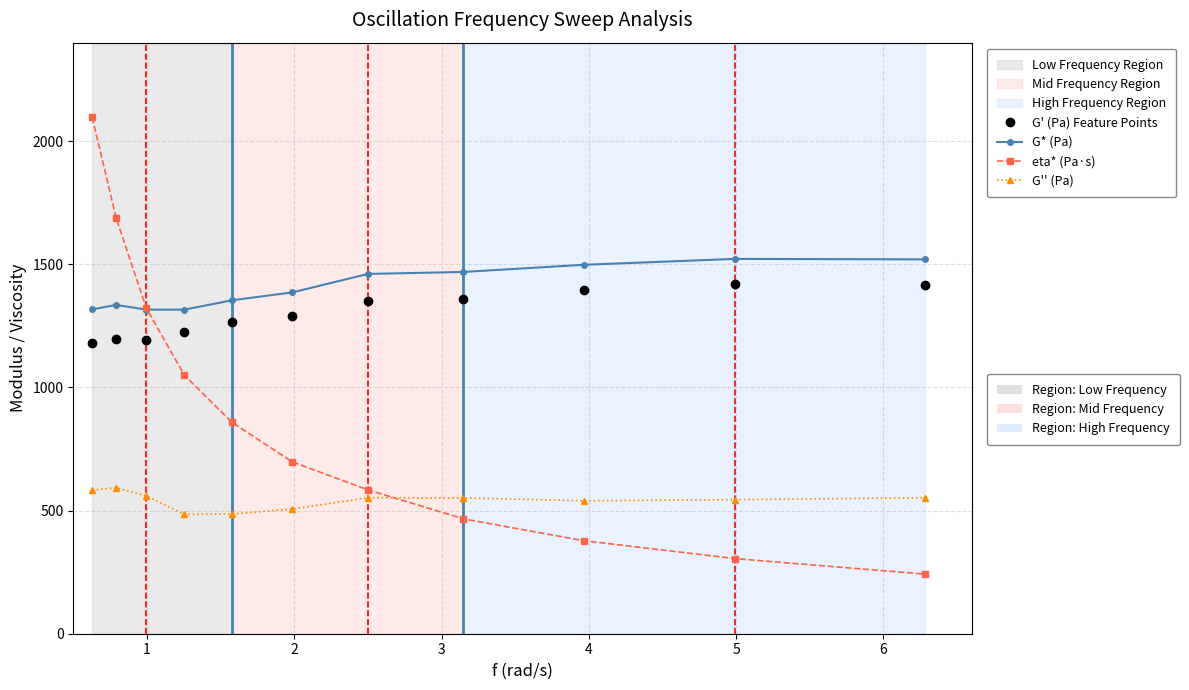

What is the greatest value displayed?

2097.0